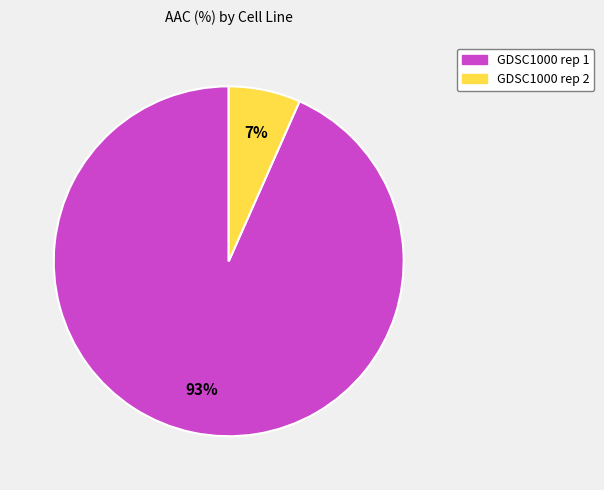

Between GDSC1000 rep 1 and GDSC1000 rep 2, which is larger?

GDSC1000 rep 1